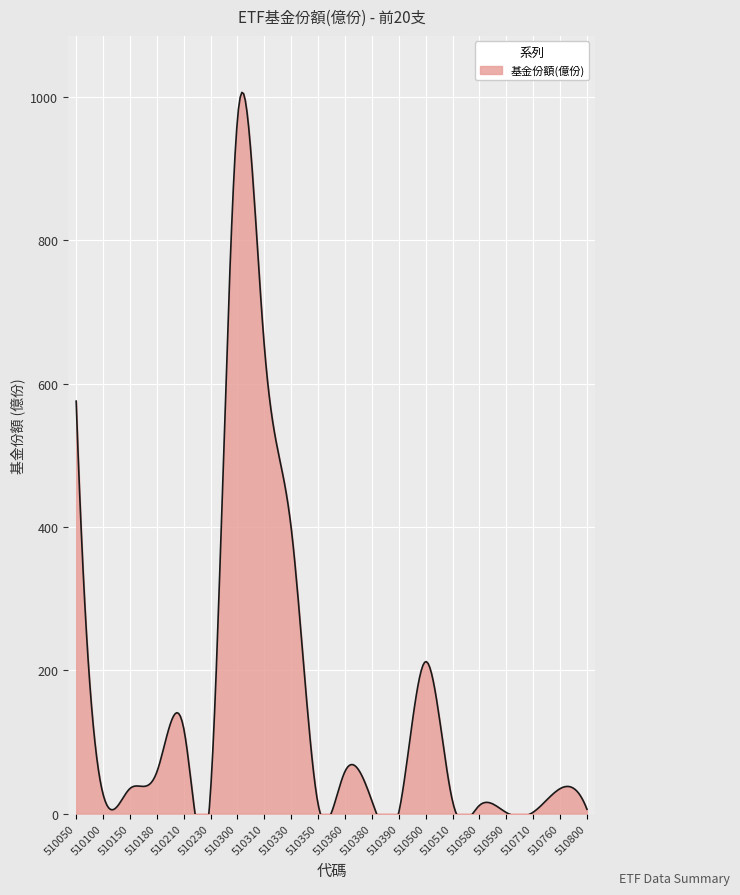

What is the sum of the values at 510150 and 510800?

41.0